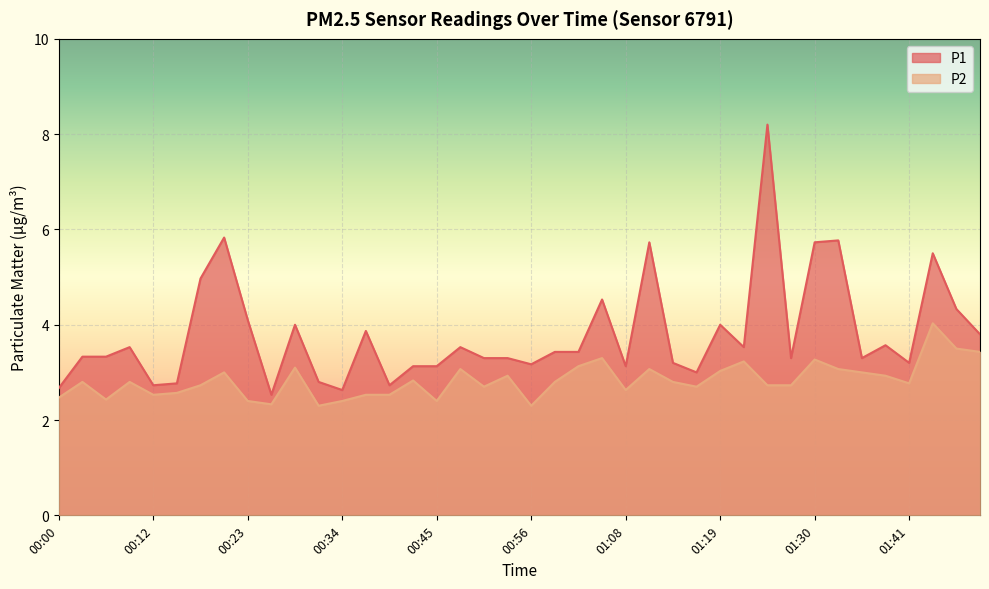

The value of P1 at 01:13 is 3.2. True or false?

True